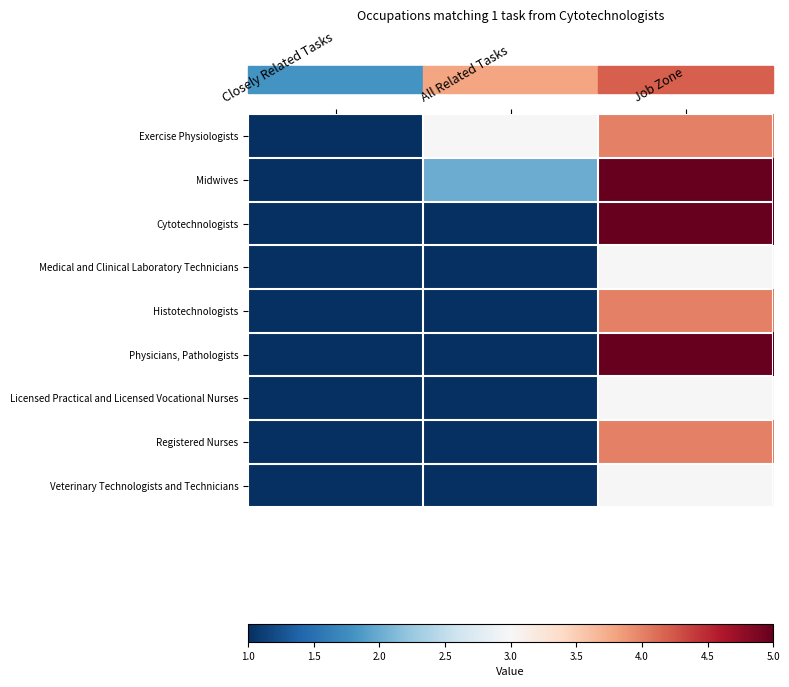

At how many categories does at least one series exceed 2?

2